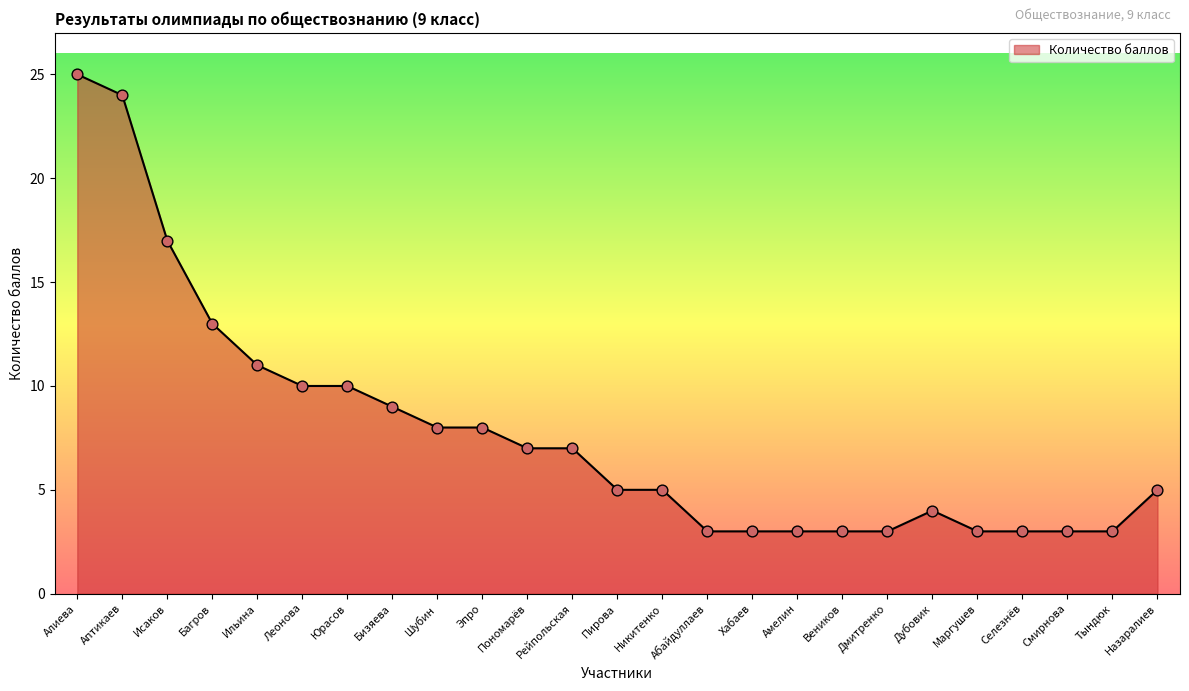

What is the ratio of the value at Юрасов to the value at Ильина?

0.9